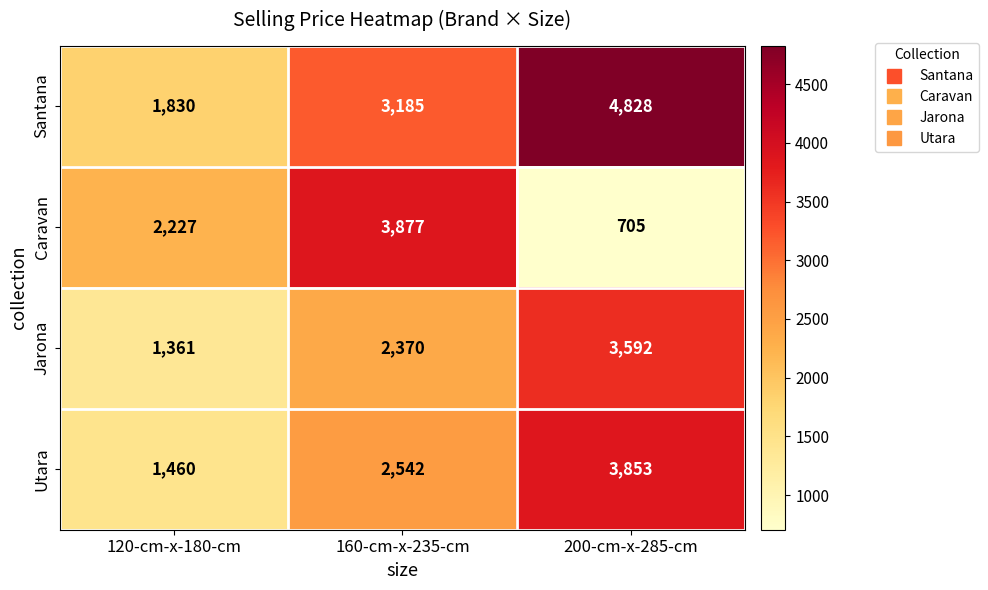

At which label is Utara closest to 2656?

160-cm-x-235-cm